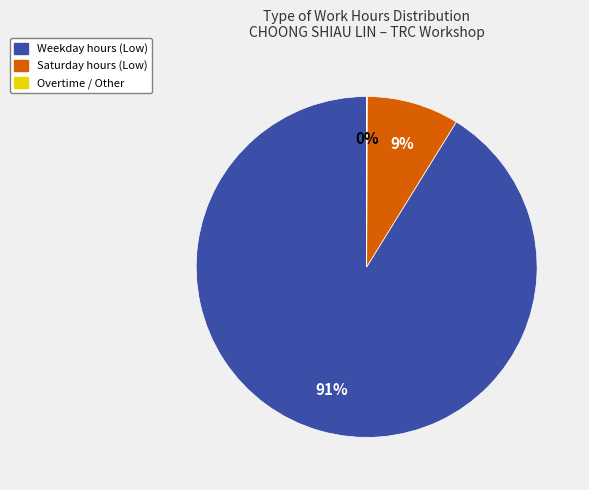

To the nearest percent, what is the average slice percentage?

33%